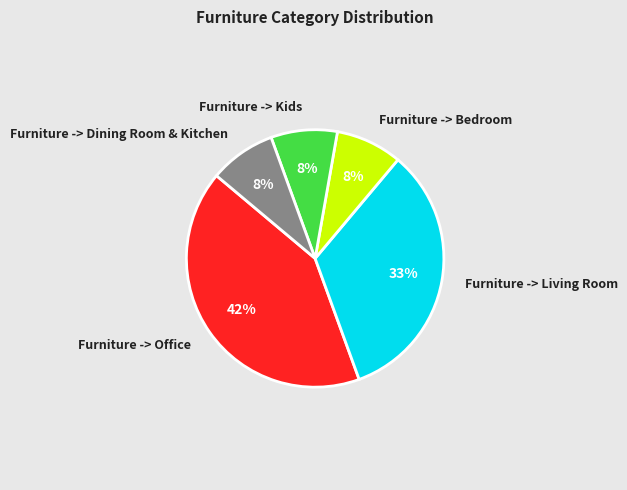

To the nearest percent, what portion does Furniture -> Living Room represent?

33%